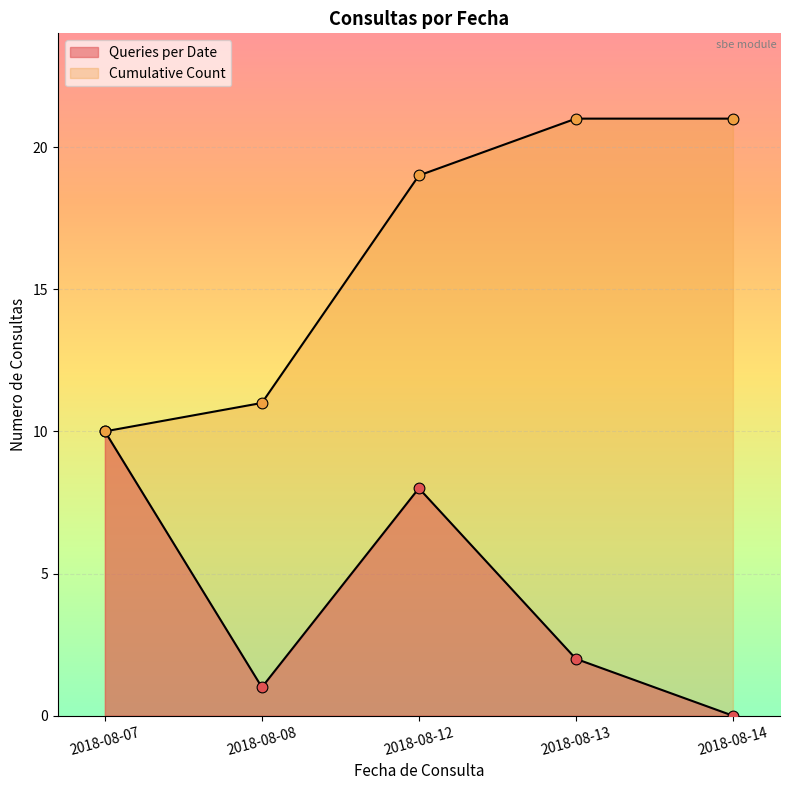

Which series reaches the minimum Y coordinate?

Queries per Date